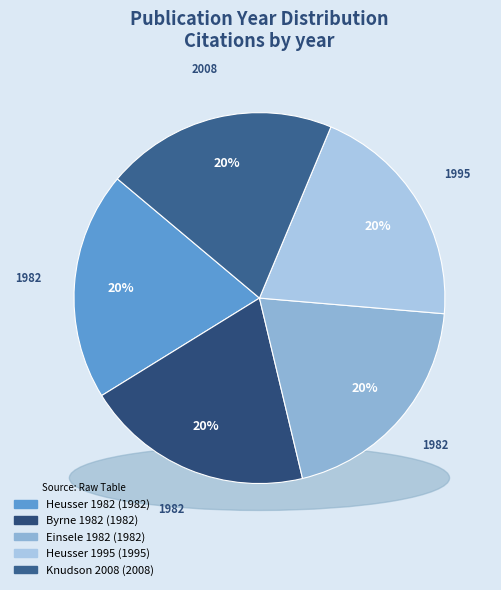

To the nearest percent, what is the combined percentage of Knudson 2008 and Byrne 1982?

40%